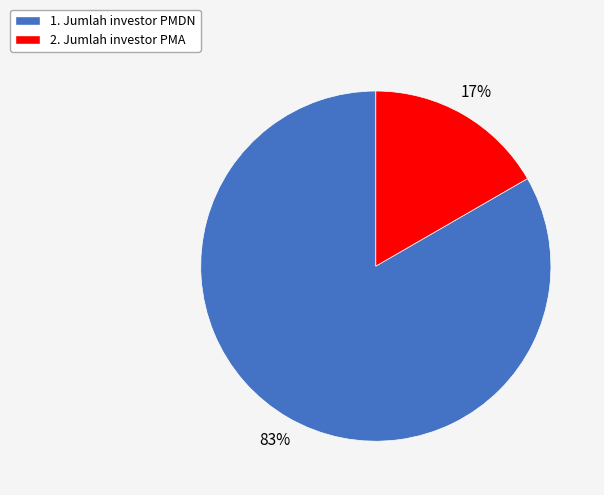

Rank the categories by value from highest to lowest.

1. Jumlah investor PMDN, 2. Jumlah investor PMA